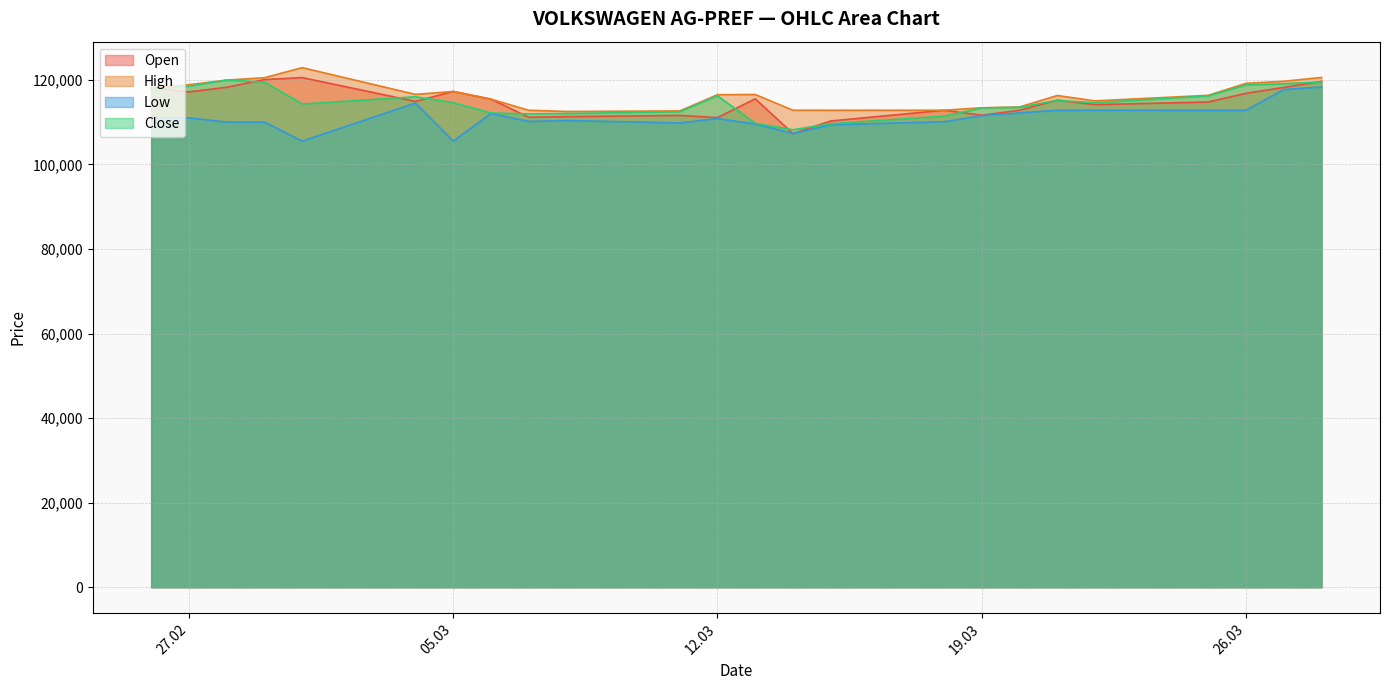

What is the highest value of the High series?

122873